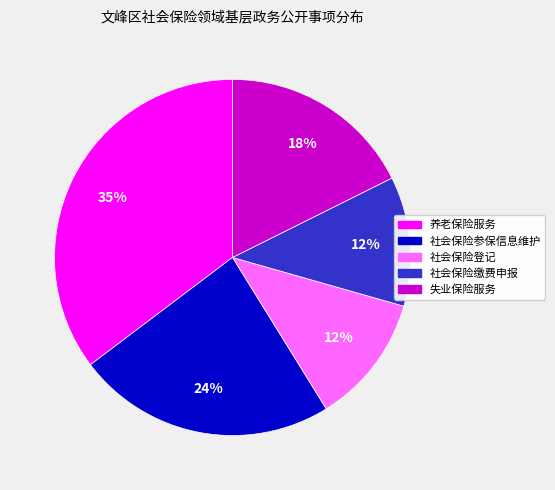

To the nearest percent, what is the difference between the 社会保险缴费申报 and 社会保险参保信息维护 slice percentages?

12%